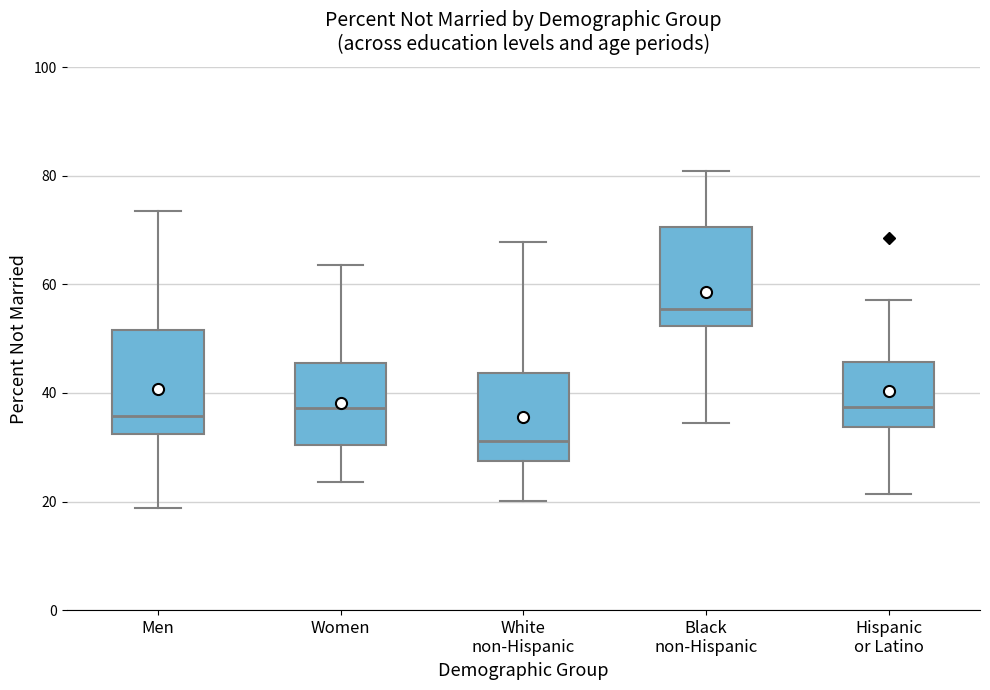

Reading left to right, read every box against the y-axis: the position of its median line, the range the box covers, and the ends of its whiskers. The values are not printed on the chart, so give them approximately, as read against the axis.

Men: median 36, box 32 to 52, whiskers 18 to 74
Women: median 38, box 30 to 46, whiskers 24 to 64
White non-Hispanic: median 32, box 28 to 44, whiskers 20 to 68
Black non-Hispanic: median 56, box 52 to 70, whiskers 34 to 80
Hispanic or Latino: median 38, box 34 to 46, whiskers 22 to 58